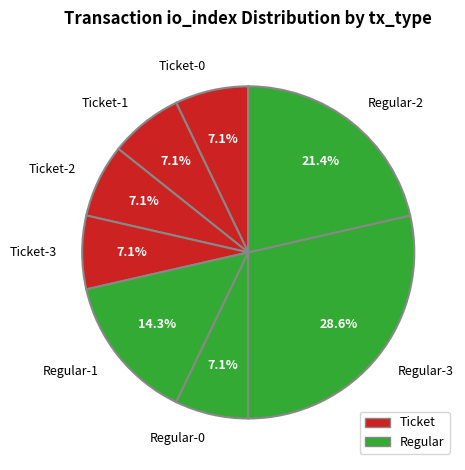

What is the ratio of the value at Regular-0 to the value at Ticket-2?

1.0